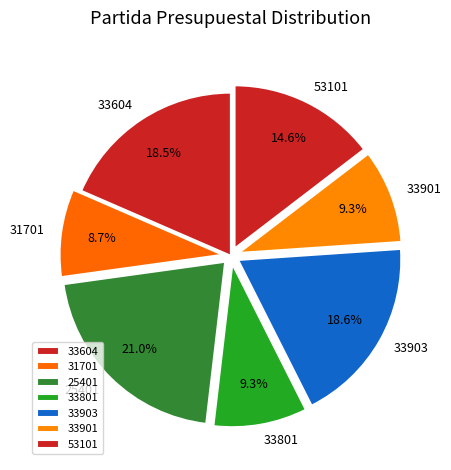

Which category has the smallest portion of the pie?

31701